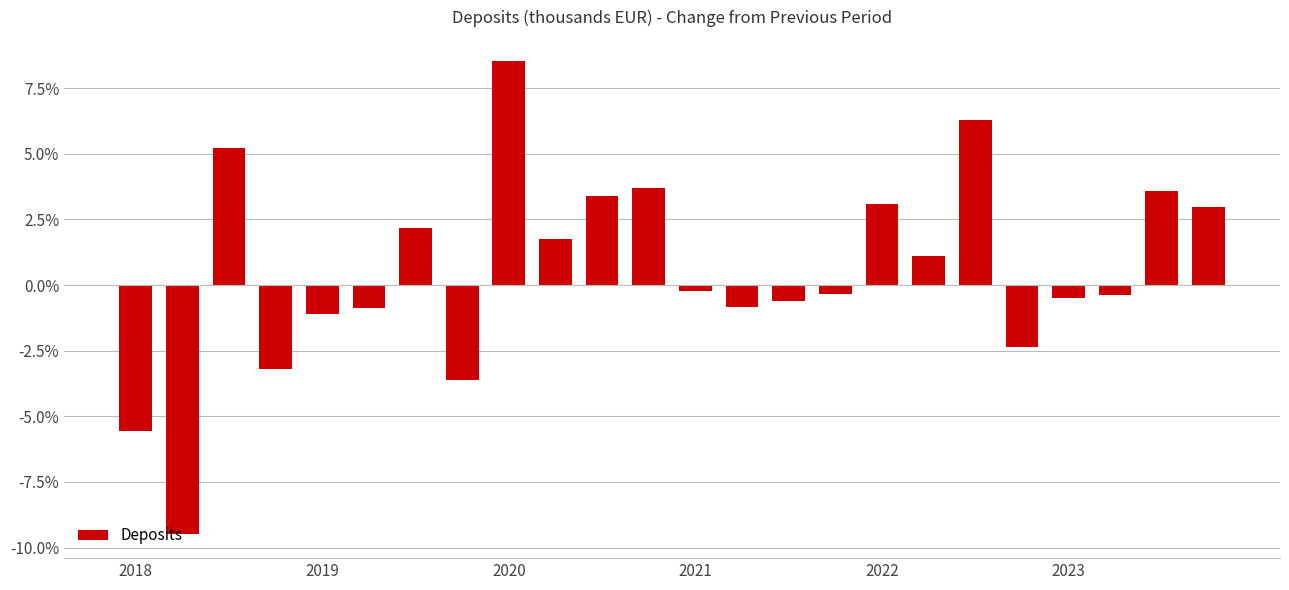

What is the value of the 24th bar from the left?

3.0